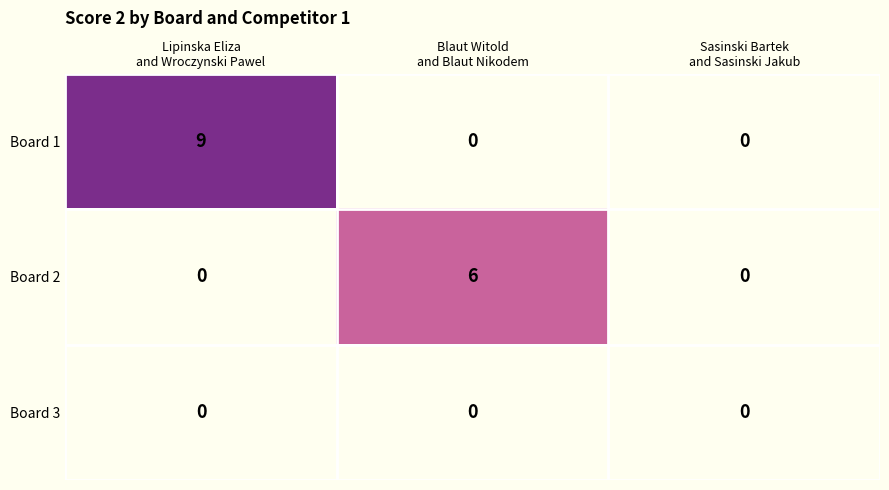

At which category is the sum across all series the highest?

Lipinska Eliza
and Wroczynski Pawel